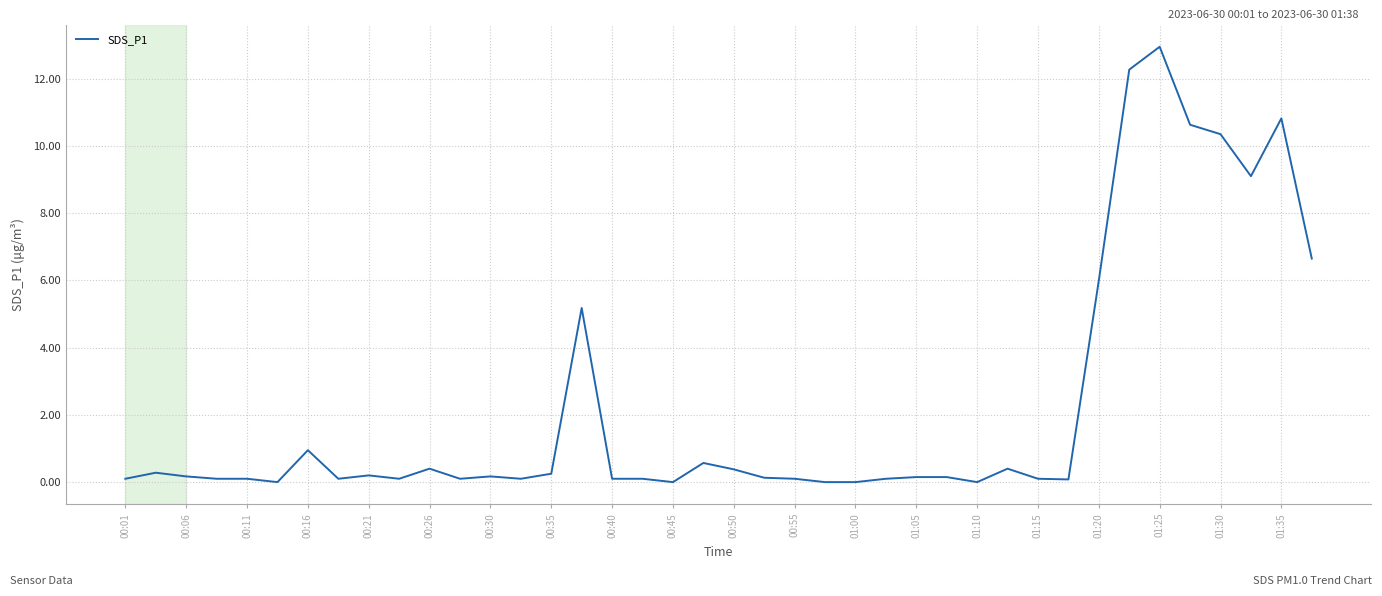

Which label corresponds to the largest value in the chart?

01:25